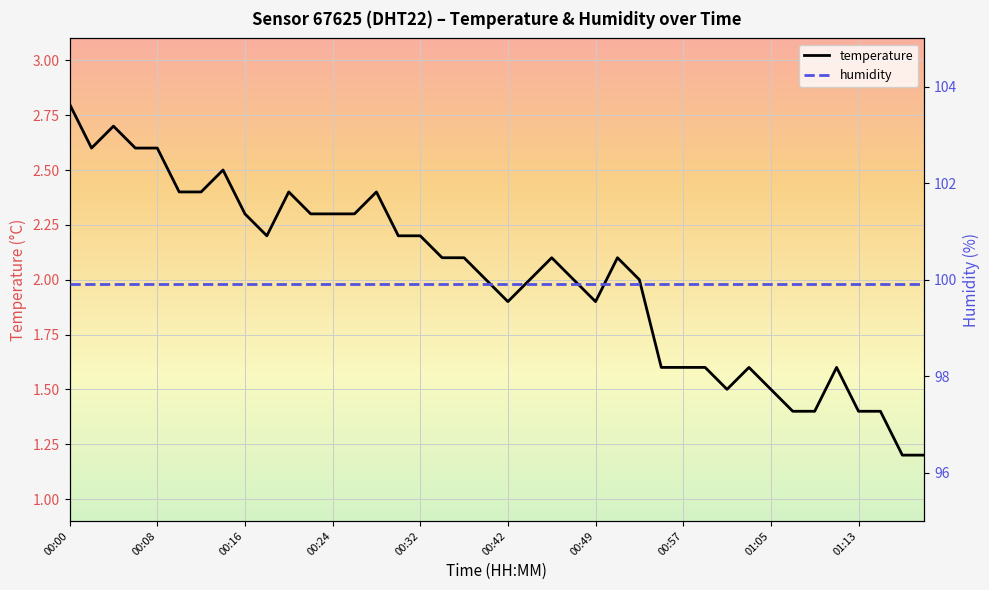

What is the minimum value shown in the chart?

1.2